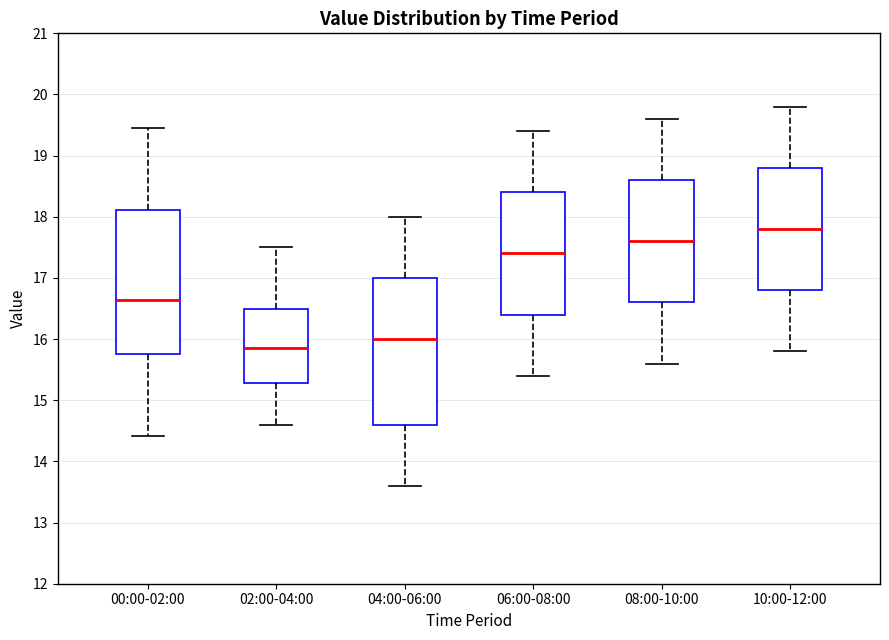

Where is the lower edge of the box for 10:00-12:00 on the y-axis? The values are not printed on the chart, so give them approximately, as read against the axis.

16.8